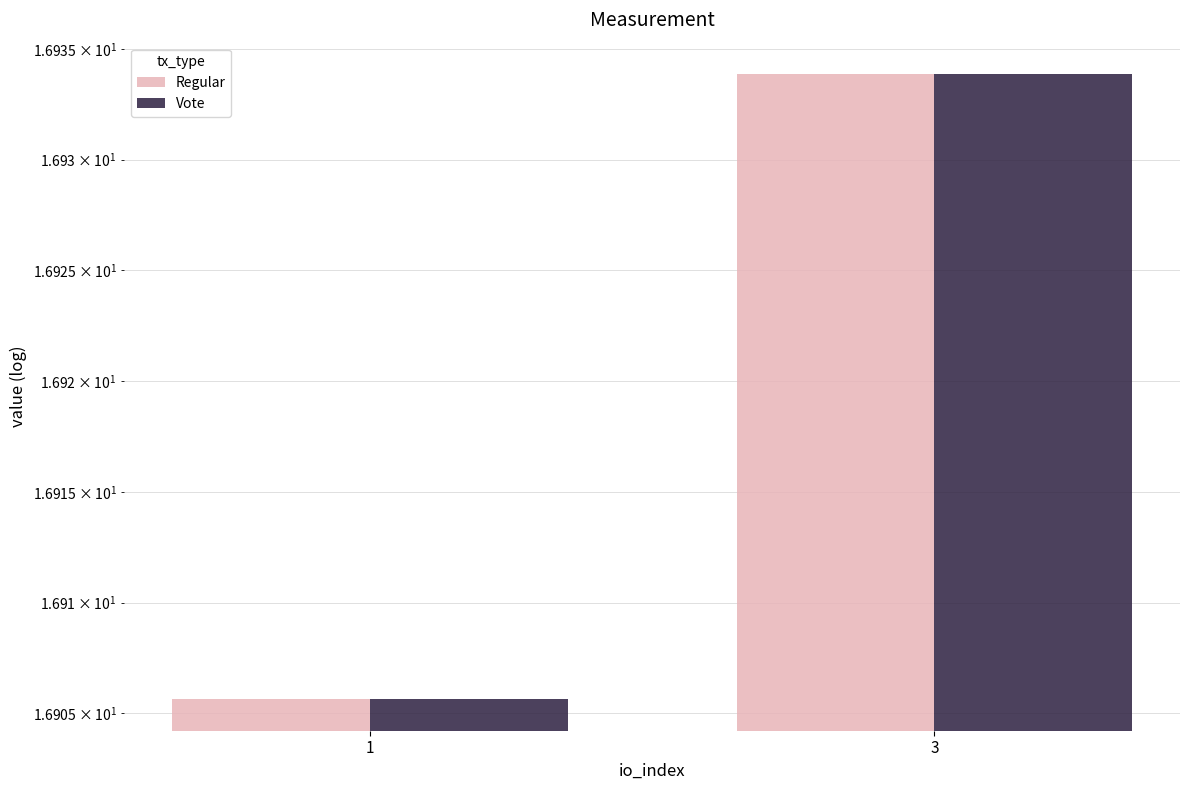

Is the value of Regular at 3 greater than the value of Vote at 1?

Yes